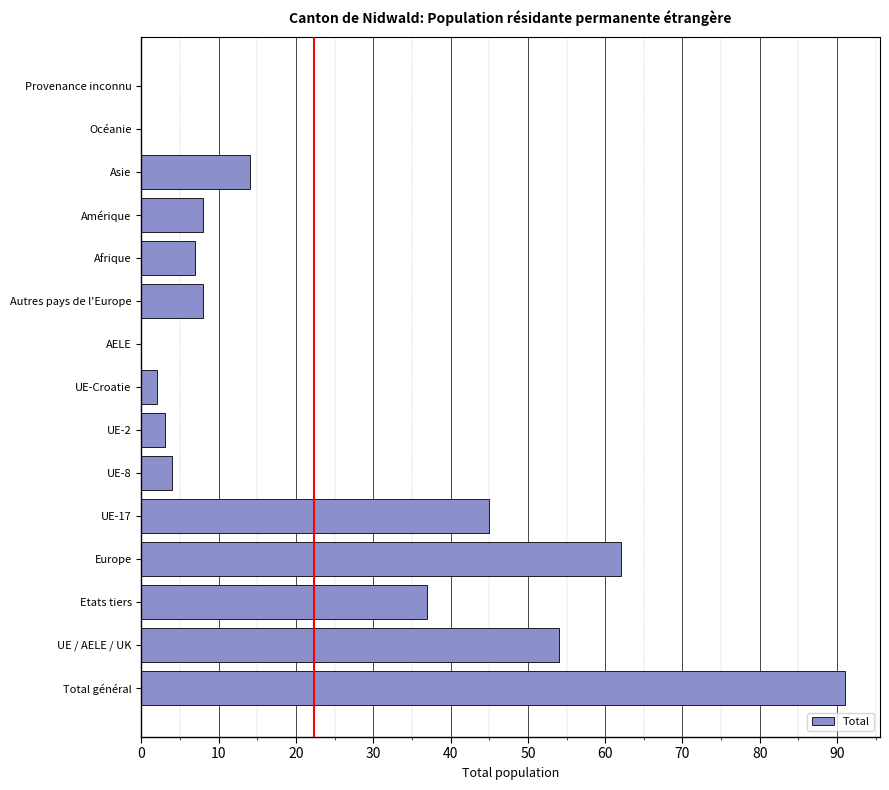

Reading top to bottom, extract all data points from this chart.

Provenance inconnu=0	Océanie=0	Asie=14	Amérique=8	Afrique=7	Autres pays de l'Europe=8	AELE=0	UE-Croatie=2	UE-2=3	UE-8=4	UE-17=45	Europe=62	Etats tiers=37	UE / AELE / UK=54	Total général=91